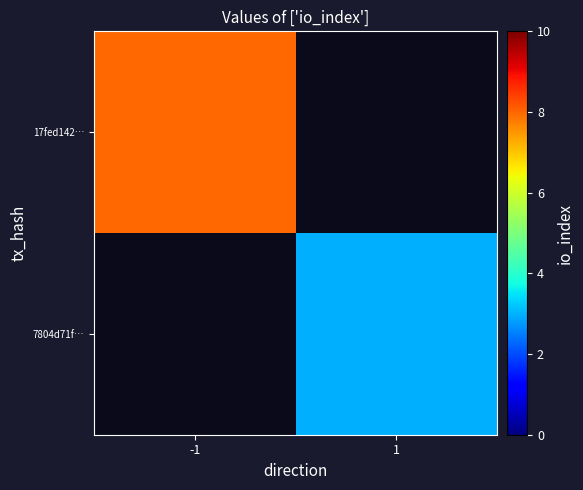

What is the maximum value for 17fed142…?

8.0